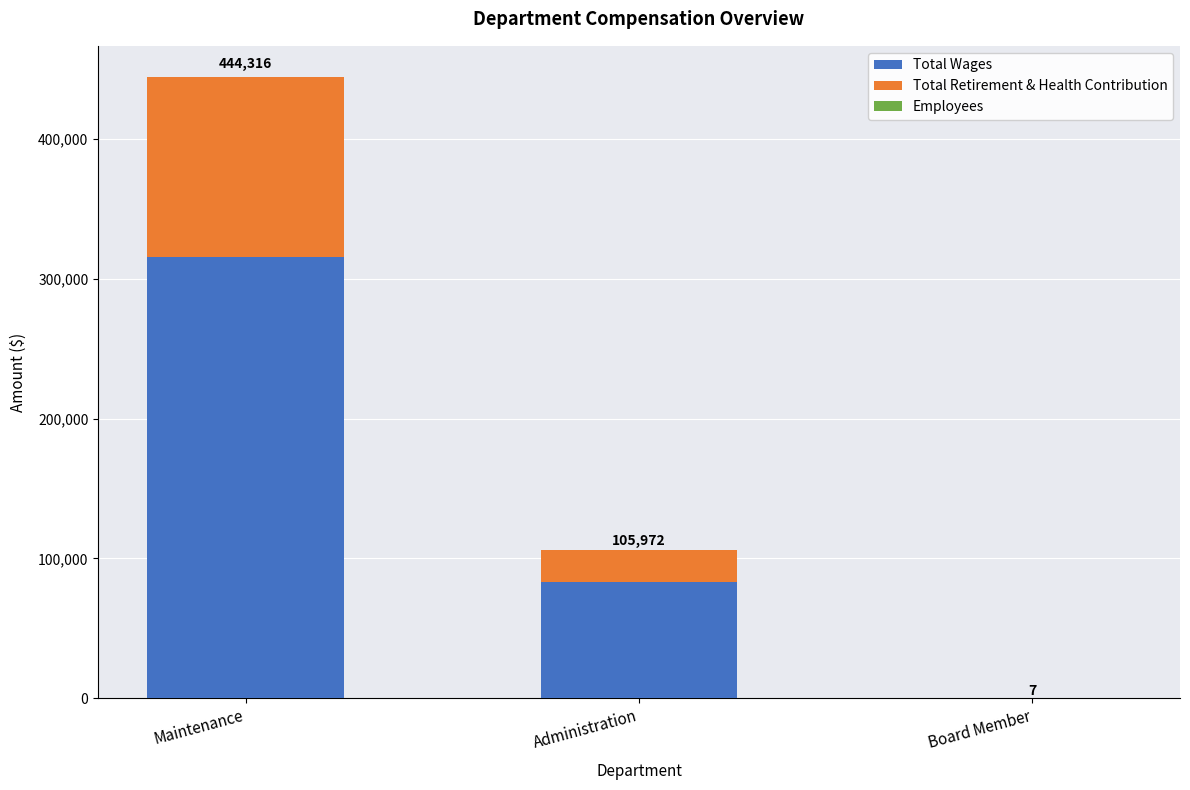

At which label does Total Wages reach its peak?

Maintenance